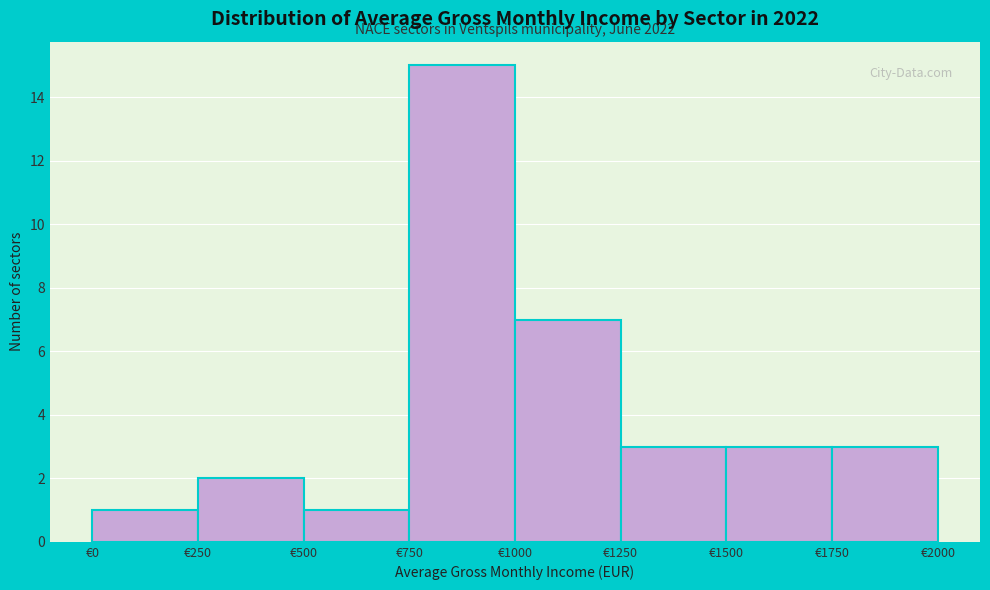

Which range on the x-axis has the tallest bar?

750 to 1000